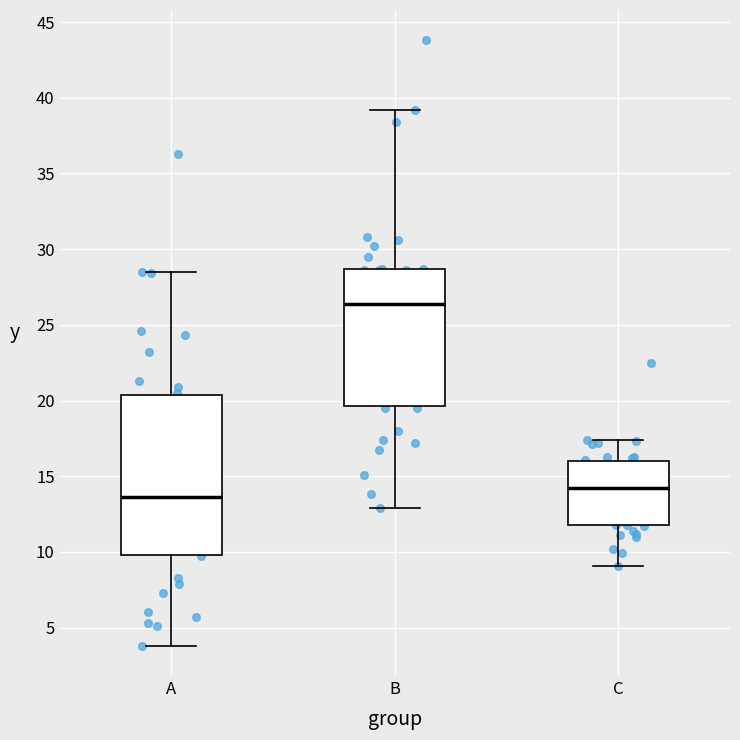

Reading left to right, read every box against the y-axis: the position of its median line, the range the box covers, and the ends of its whiskers. The values are not printed on the chart, so give them approximately, as read against the axis.

A: median 13.5, box 10.0 to 20.5, whiskers 4.0 to 28.5
B: median 26.5, box 19.5 to 28.5, whiskers 13.0 to 39.0
C: median 14.0, box 12.0 to 16.0, whiskers 9.0 to 17.5